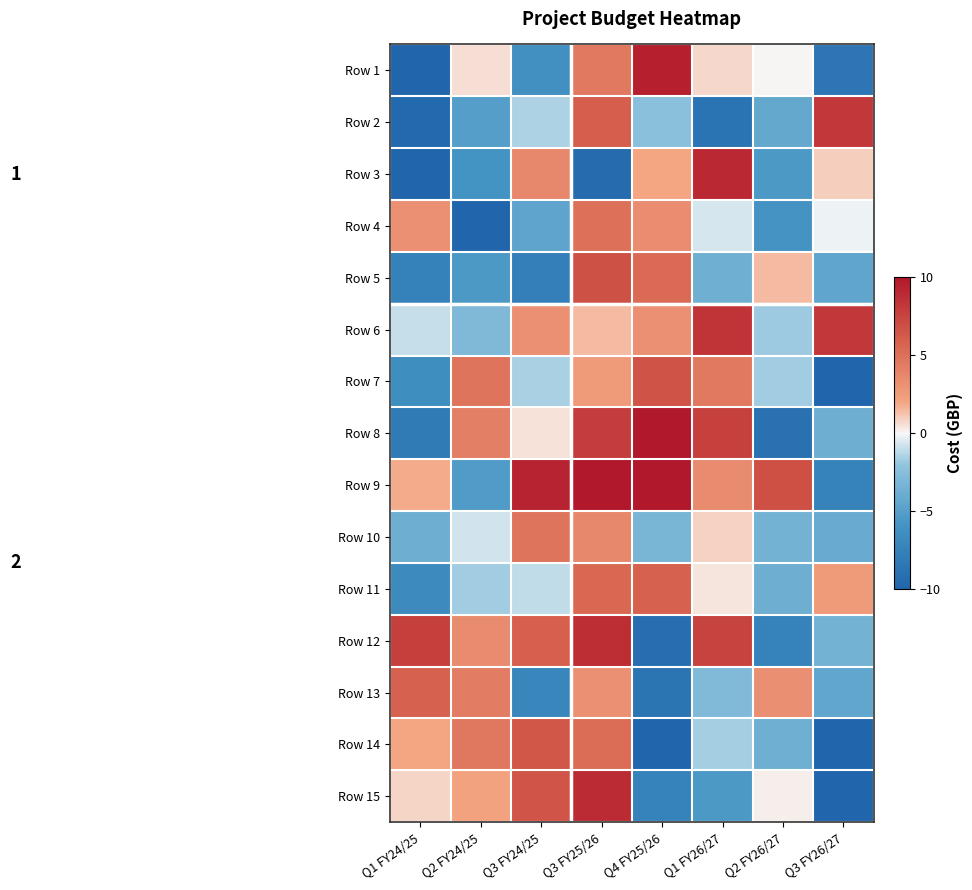

Reading right to left, what are all the values shown in this chart?

Row 1: Q3 FY26/27=-8.6	Q2 FY26/27=0.0	Q1 FY26/27=0.8	Q4 FY25/26=9.6	Q3 FY25/26=4.5	Q3 FY24/25=-6.2	Q2 FY24/25=0.6	Q1 FY24/25=-10.0
Row 2: Q3 FY26/27=8.2	Q2 FY26/27=-4.2	Q1 FY26/27=-8.7	Q4 FY25/26=-2.4	Q3 FY25/26=6.1	Q3 FY24/25=-1.4	Q2 FY24/25=-5.0	Q1 FY24/25=-9.6
Row 3: Q3 FY26/27=1.0	Q2 FY26/27=-5.4	Q1 FY26/27=9.0	Q4 FY25/26=2.0	Q3 FY25/26=-9.5	Q3 FY24/25=3.6	Q2 FY24/25=-6.0	Q1 FY24/25=-10.0
Row 4: Q3 FY26/27=-0.2	Q2 FY26/27=-5.9	Q1 FY26/27=-0.6	Q4 FY25/26=3.4	Q3 FY25/26=5.0	Q3 FY24/25=-4.5	Q2 FY24/25=-10.0	Q1 FY24/25=3.2
Row 5: Q3 FY26/27=-4.5	Q2 FY26/27=1.5	Q1 FY26/27=-3.7	Q4 FY25/26=5.4	Q3 FY25/26=6.8	Q3 FY24/25=-7.7	Q2 FY24/25=-5.5	Q1 FY24/25=-7.6
Row 6: Q3 FY26/27=8.1	Q2 FY26/27=-1.7	Q1 FY26/27=8.4	Q4 FY25/26=3.2	Q3 FY25/26=1.4	Q3 FY24/25=3.1	Q2 FY24/25=-2.9	Q1 FY24/25=-0.9
Row 7: Q3 FY26/27=-10.0	Q2 FY26/27=-1.7	Q1 FY26/27=4.5	Q4 FY25/26=6.7	Q3 FY25/26=2.5	Q3 FY24/25=-1.6	Q2 FY24/25=4.8	Q1 FY24/25=-6.4
Row 8: Q3 FY26/27=-3.8	Q2 FY26/27=-8.9	Q1 FY26/27=7.7	Q4 FY25/26=10.0	Q3 FY25/26=7.9	Q3 FY24/25=0.5	Q2 FY24/25=4.2	Q1 FY24/25=-8.2
Row 9: Q3 FY26/27=-7.4	Q2 FY26/27=6.8	Q1 FY26/27=3.4	Q4 FY25/26=10.0	Q3 FY25/26=10.0	Q3 FY24/25=9.3	Q2 FY24/25=-5.3	Q1 FY24/25=1.9
Row 10: Q3 FY26/27=-4.0	Q2 FY26/27=-3.5	Q1 FY26/27=0.9	Q4 FY25/26=-3.3	Q3 FY25/26=3.7	Q3 FY24/25=4.8	Q2 FY24/25=-0.7	Q1 FY24/25=-3.8
Row 11: Q3 FY26/27=2.6	Q2 FY26/27=-3.8	Q1 FY26/27=0.4	Q4 FY25/26=5.9	Q3 FY25/26=5.5	Q3 FY24/25=-1.0	Q2 FY24/25=-1.7	Q1 FY24/25=-6.7
Row 12: Q3 FY26/27=-3.5	Q2 FY26/27=-7.5	Q1 FY26/27=7.5	Q4 FY25/26=-9.2	Q3 FY25/26=8.8	Q3 FY24/25=6.0	Q2 FY24/25=3.5	Q1 FY24/25=7.7
Row 13: Q3 FY26/27=-4.4	Q2 FY26/27=3.3	Q1 FY26/27=-2.9	Q4 FY25/26=-8.6	Q3 FY25/26=3.2	Q3 FY24/25=-7.1	Q2 FY24/25=4.3	Q1 FY24/25=5.9
Row 14: Q3 FY26/27=-10.0	Q2 FY26/27=-3.7	Q1 FY26/27=-1.6	Q4 FY25/26=-9.9	Q3 FY25/26=5.2	Q3 FY24/25=6.4	Q2 FY24/25=4.6	Q1 FY24/25=2.0
Row 15: Q3 FY26/27=-10.0	Q2 FY26/27=0.2	Q1 FY26/27=-5.4	Q4 FY25/26=-7.4	Q3 FY25/26=8.8	Q3 FY24/25=6.6	Q2 FY24/25=2.2	Q1 FY24/25=0.8